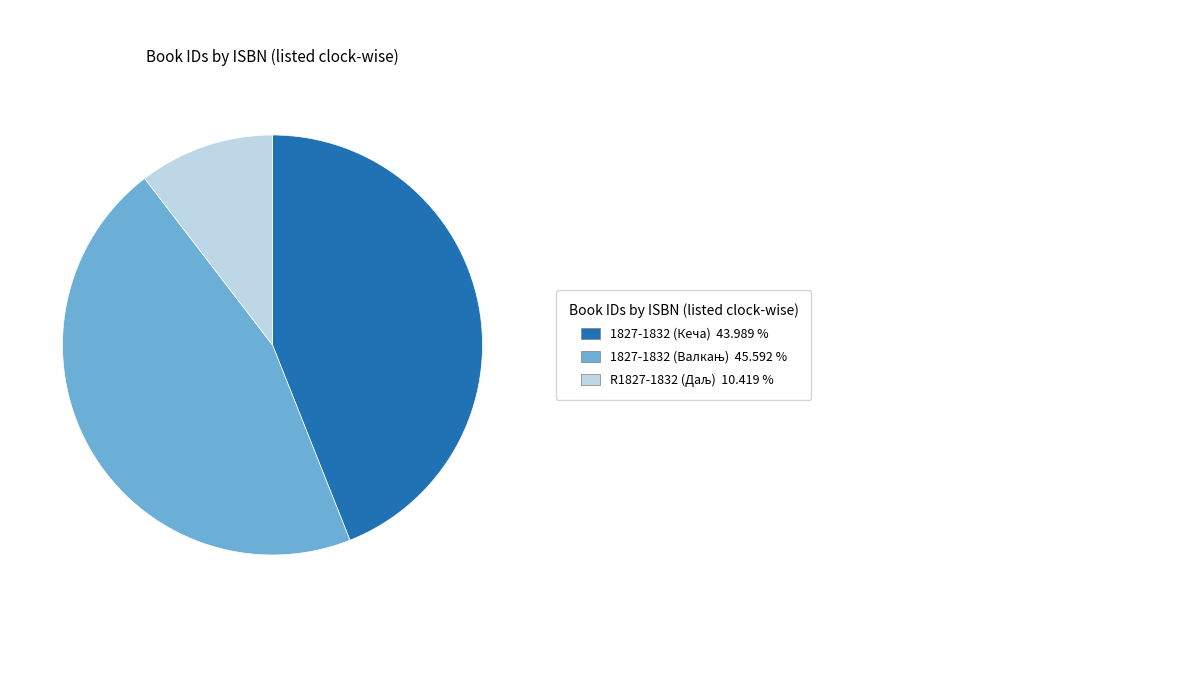

Is there any slice that represents more than half of the pie?

No